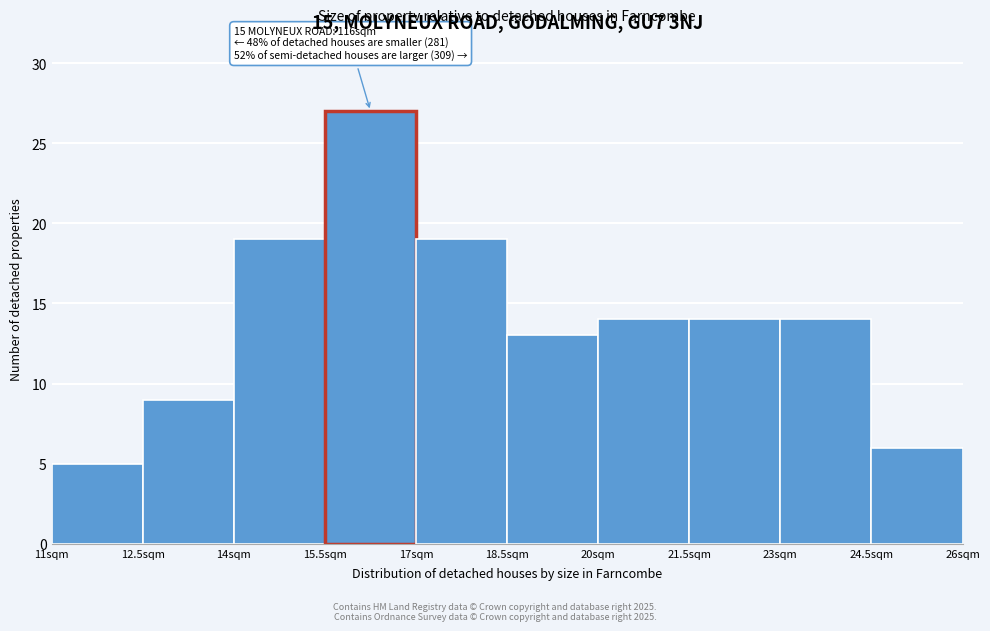

Which range on the x-axis has the tallest bar?

15.5 to 17.0